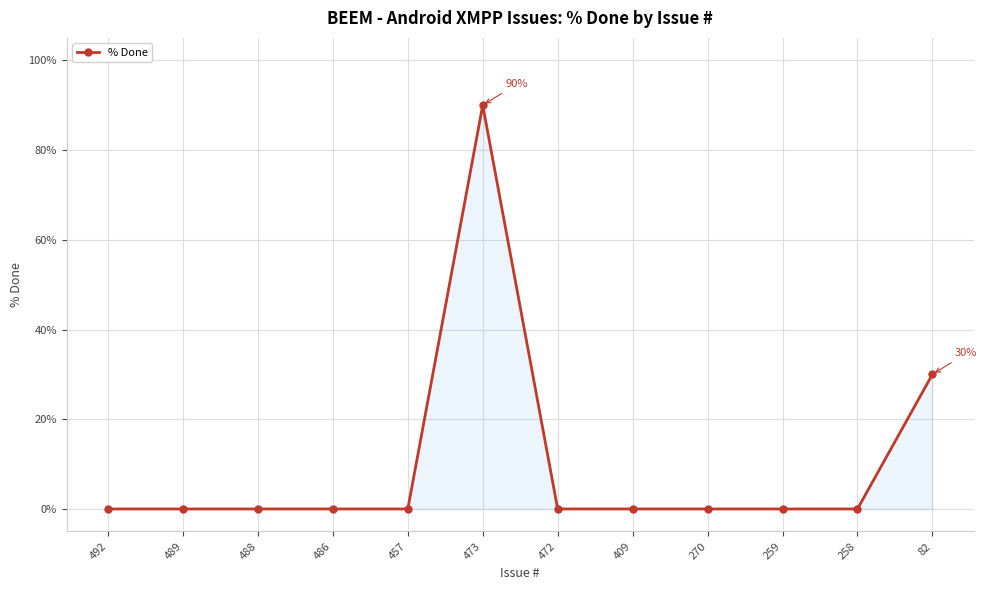

What is the greatest value displayed?

90